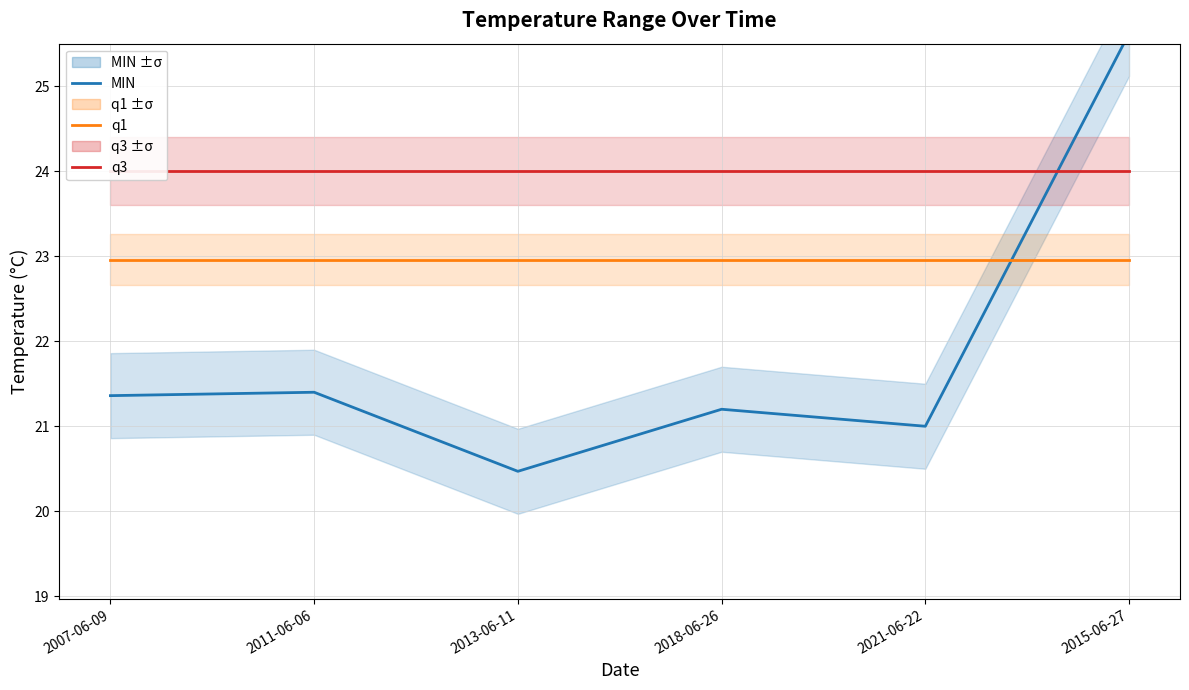

What is the label of the 5th point from the right?

2011-06-06